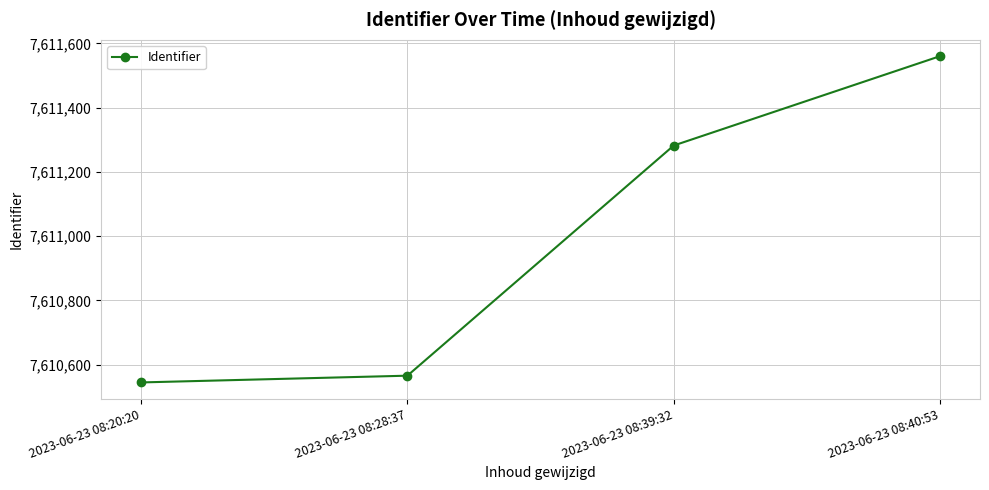

How many categories are shown in the chart?

4